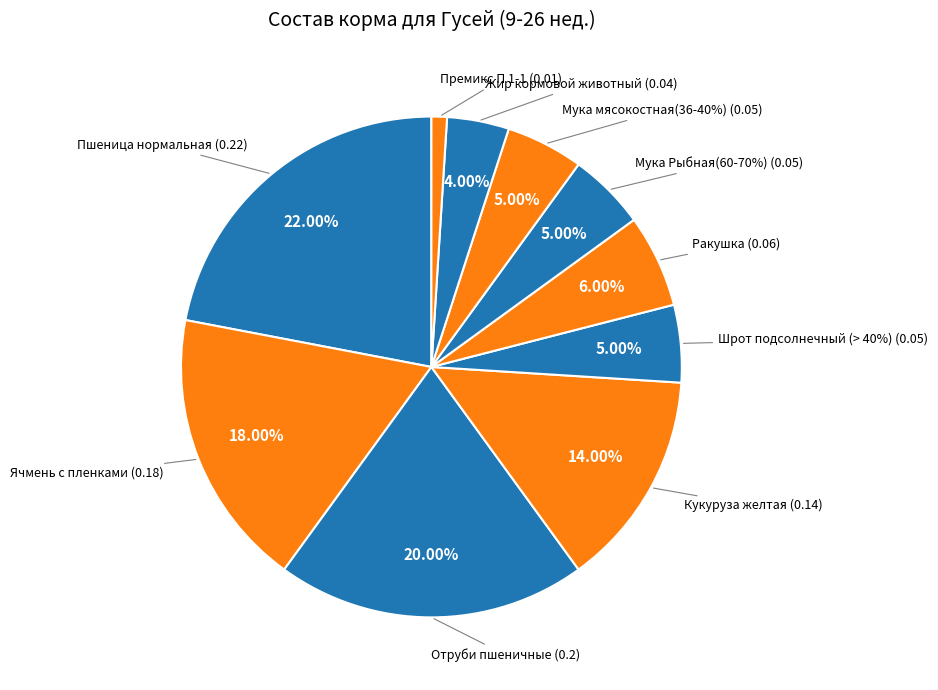

How many segments does this pie chart have?

10